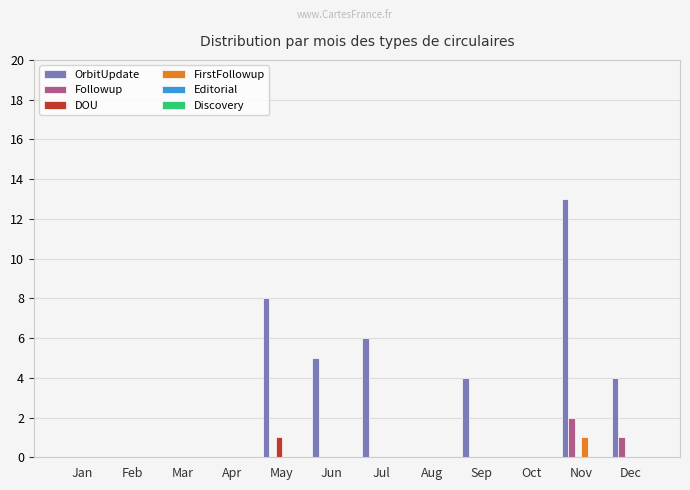

What is the sum of all OrbitUpdate values?

40